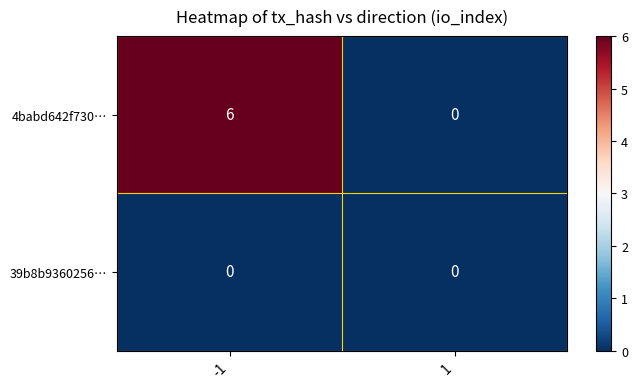

Reading right to left, what are all the values shown in this chart?

4babd642f730…: 0	6
39b8b9360256…: 0	0